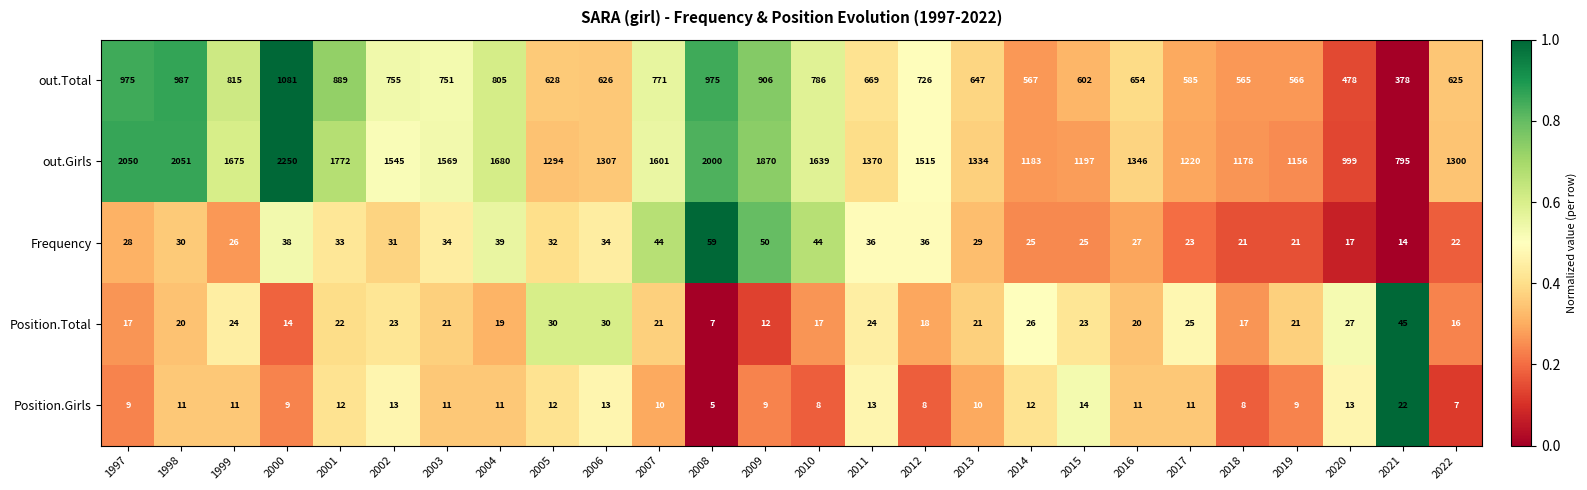

The Position.Total series shows 6 at 2013. True or false?

False